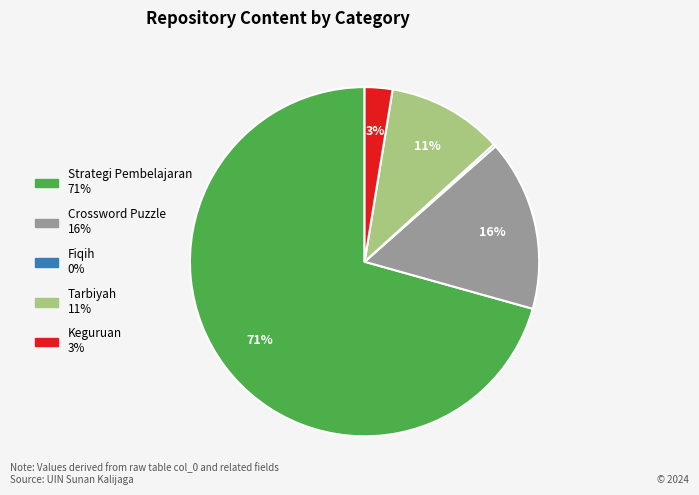

To the nearest percent, what is the average slice percentage?

20%